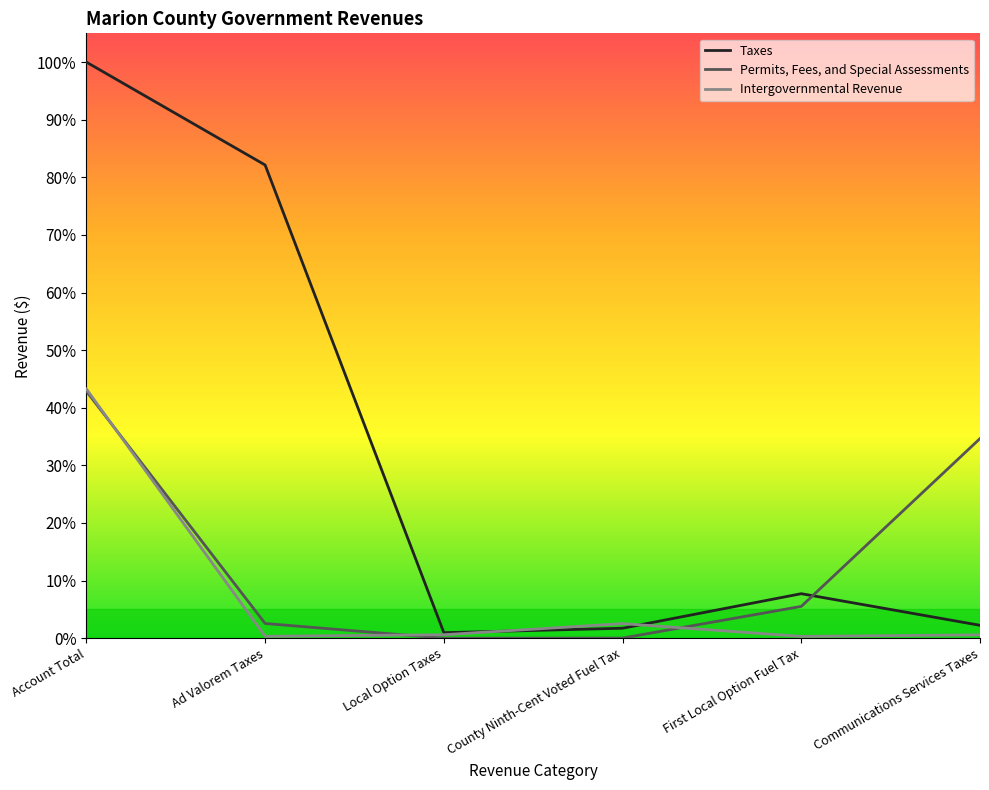

Rank the series by their average value, from highest to lowest.

Taxes, Permits, Fees, and Special Assessments, Intergovernmental Revenue